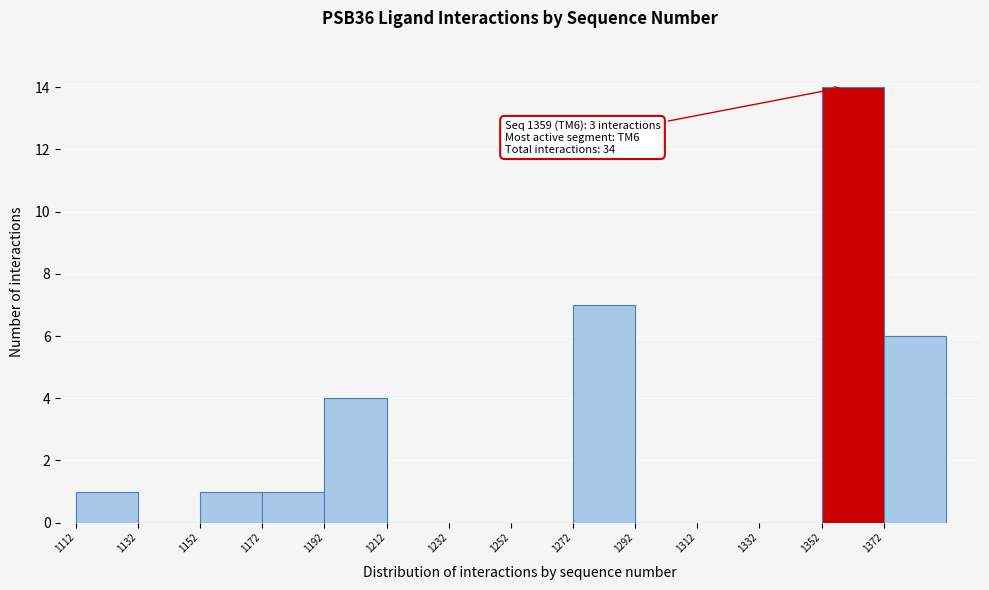

Over which range of the x-axis is the bar tallest?

1352 to 1372